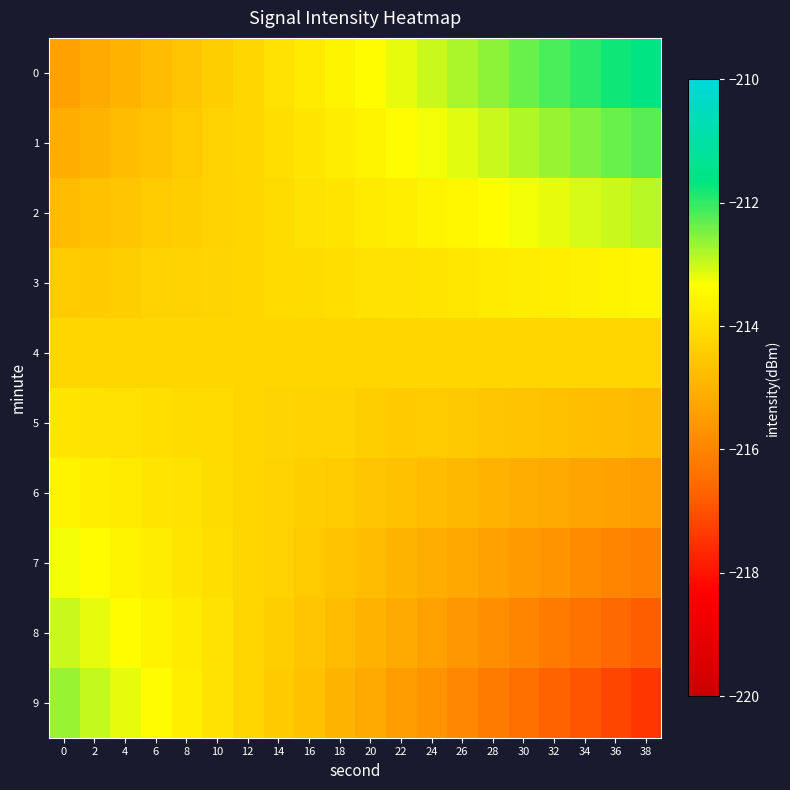

What is the spread (max minus min) of values at 22?

2.2